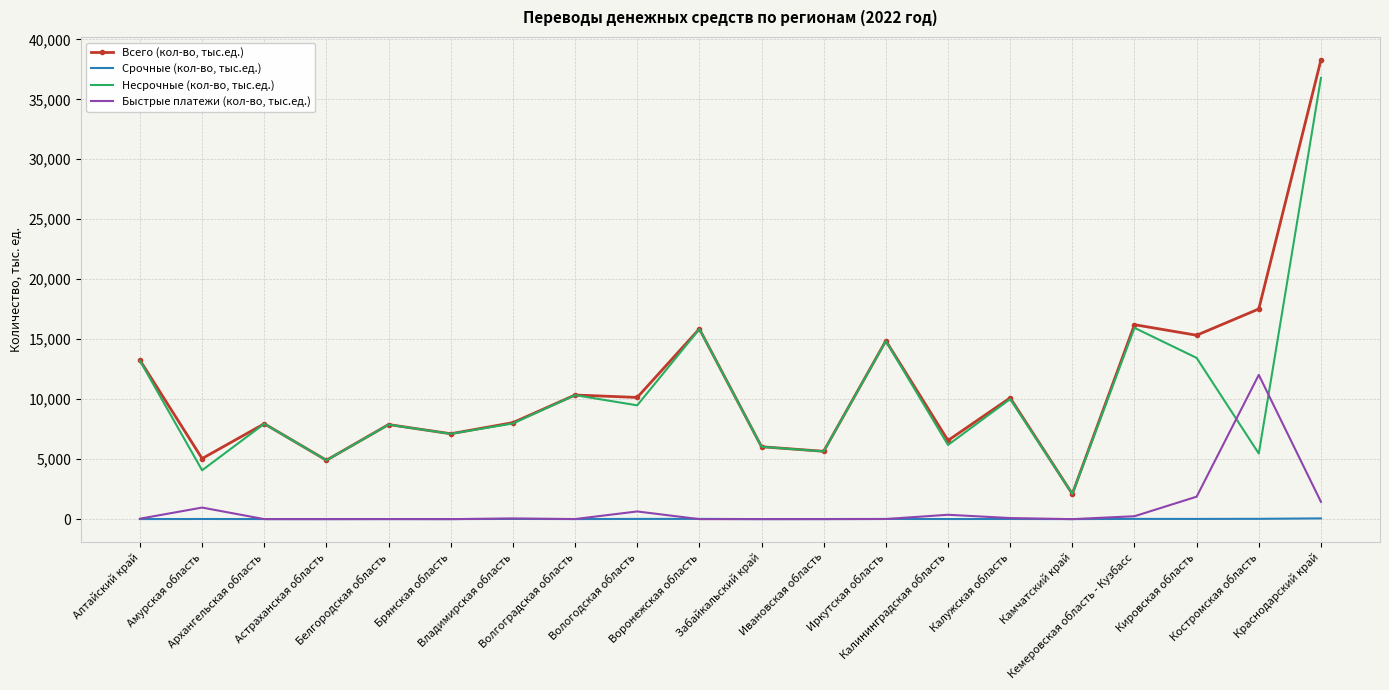

Is it true that Всего (кол-во, тыс.ед.) equals 17521.5 at Костромская область?

True